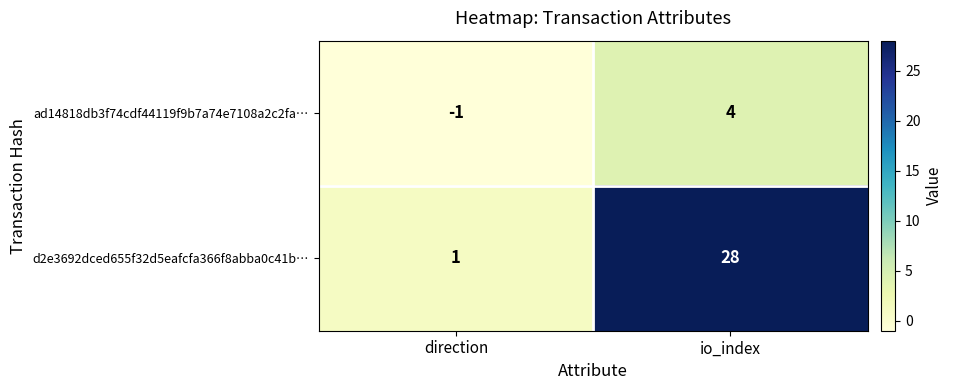

List the series in order of their overall mean, highest first.

d2e3692dced655f32d5eafcfa366f8abba0c41b…, ad14818db3f74cdf44119f9b7a74e7108a2c2fa…